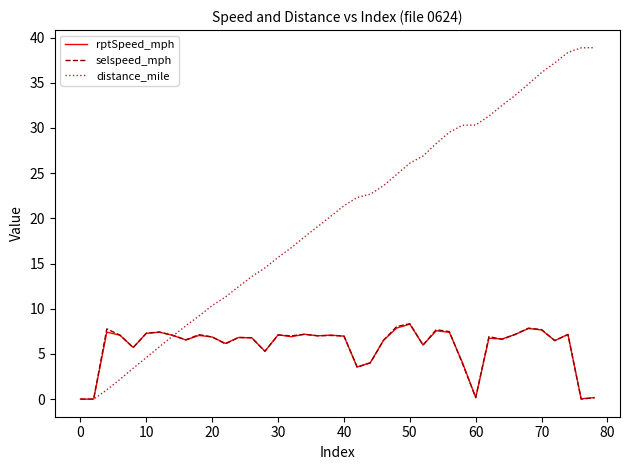

What is the maximum value shown in the chart?

38.9